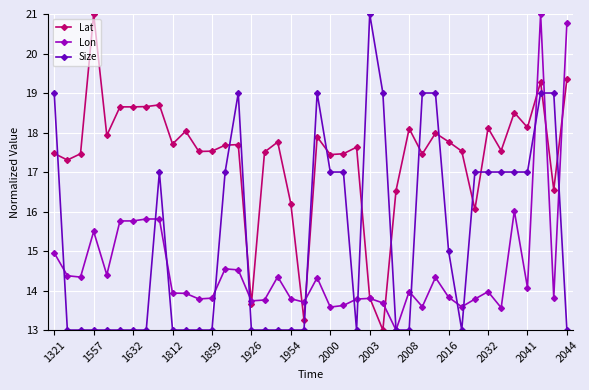

Does the chart have visible grid lines?

Yes